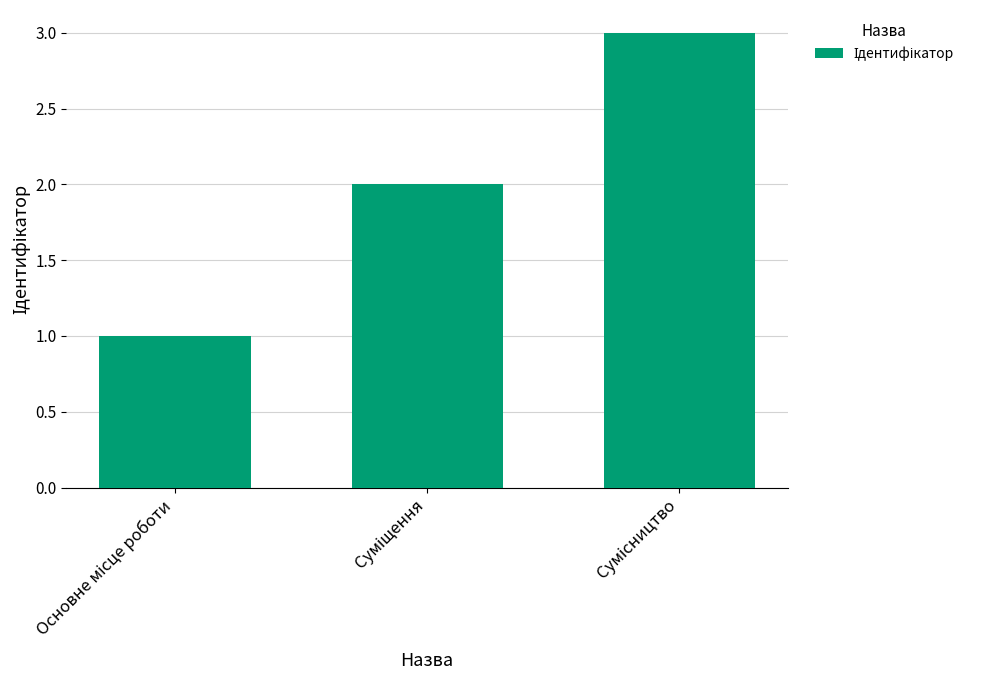

How many values are between 1 and 3?

3